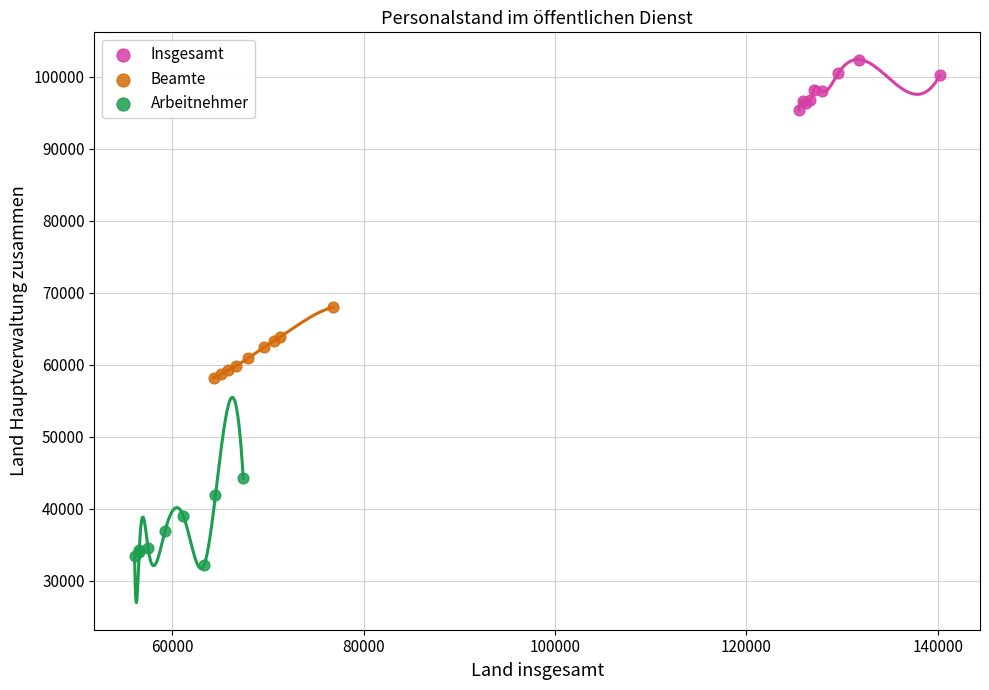

Which series reaches the maximum Y coordinate?

Insgesamt